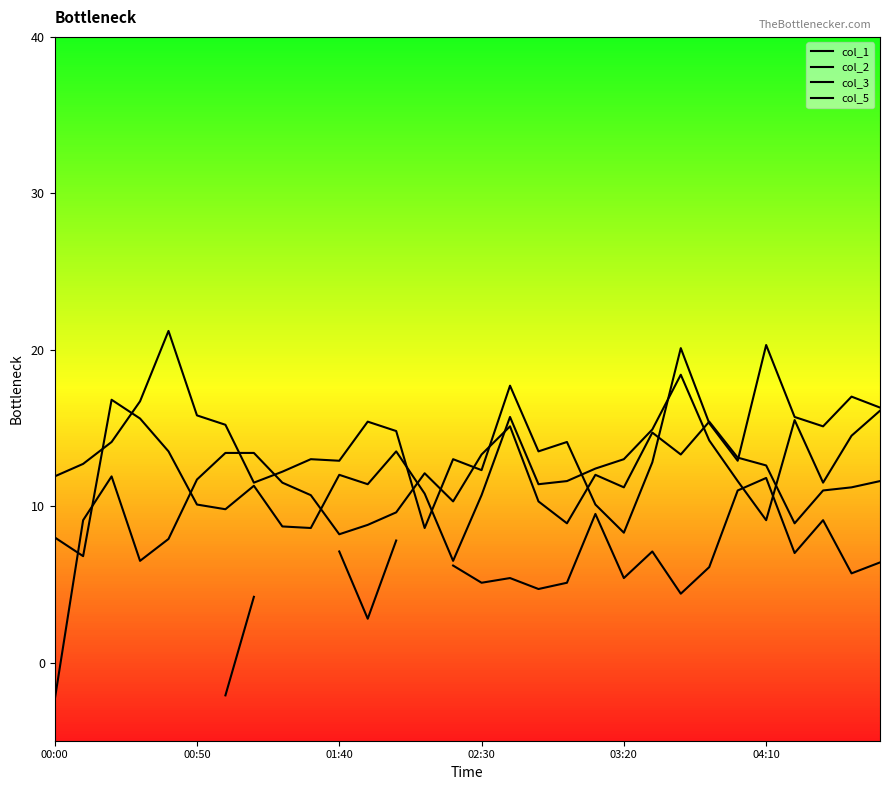

Rank the categories by col_3 value from highest to lowest.

23, 16, 21, 6, 7, 15, 22, 24, 25, 13, 19, 01:40, 04:10, 29, 8, 20, 28, 27, 9, 14, 17, 12, 00:50, 18, 26, 11, 10, 03:20, 02:30, 00:00